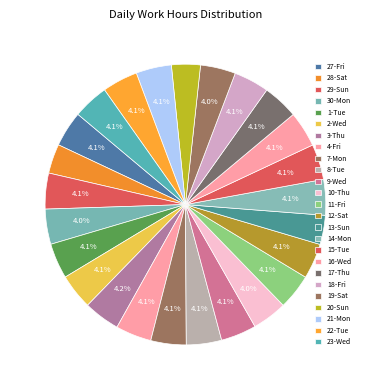

How many segments does this pie chart have?

25